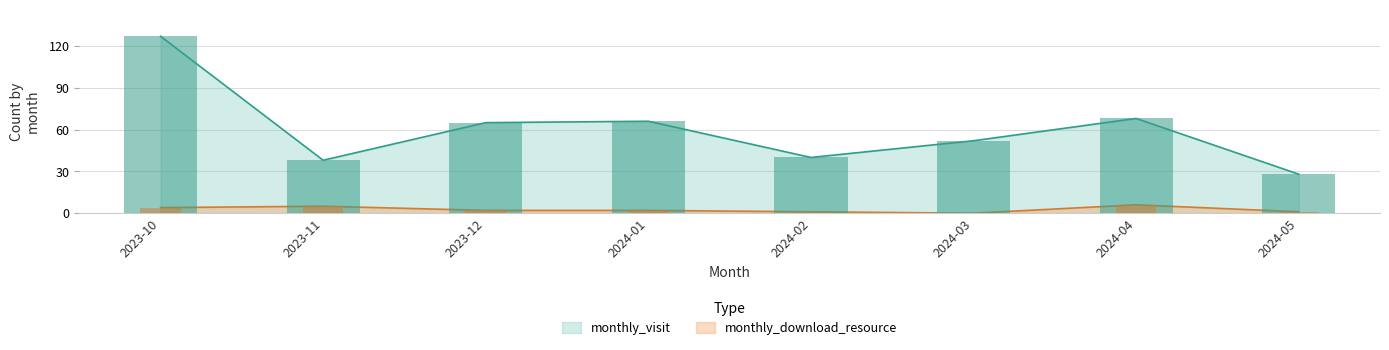

Reading left to right, extract all data points from this chart.

monthly_visit: 127	38	65	66	40	52	68	28
monthly_download_resource: 4	5	2	2	1	0	6	1